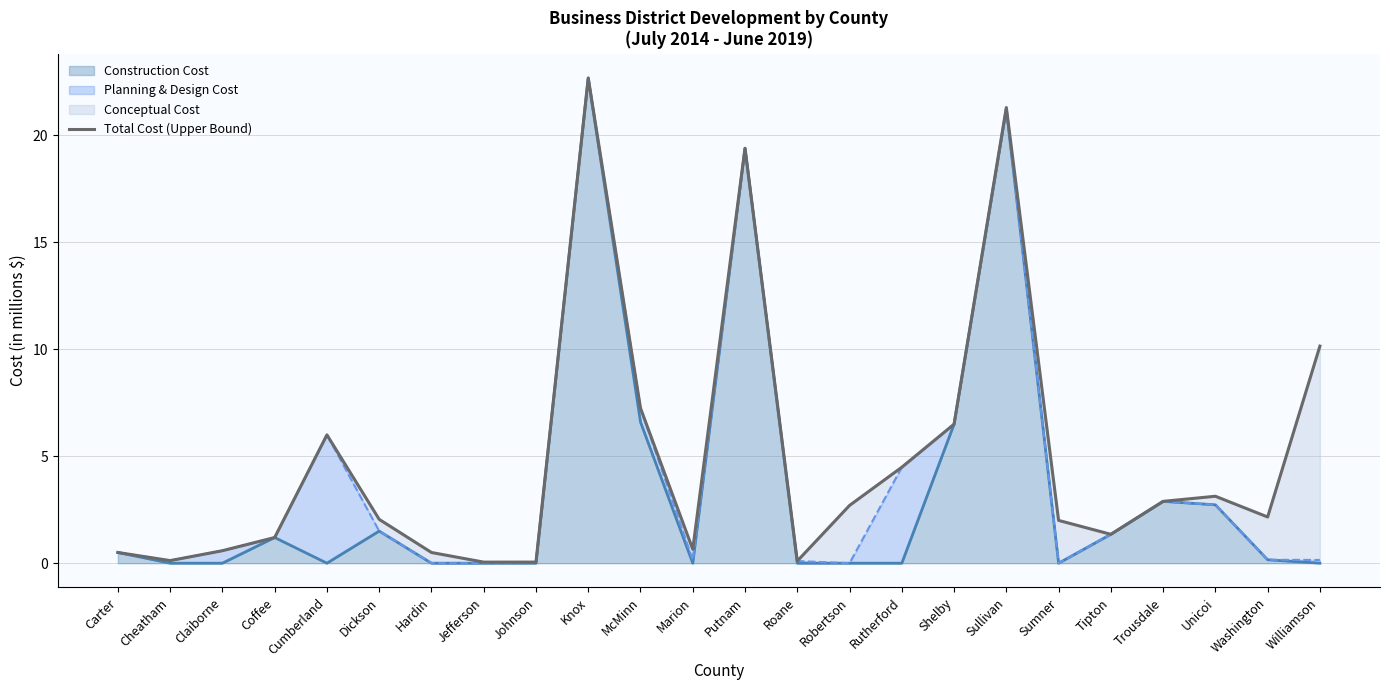

What is the greatest value displayed?

22.7